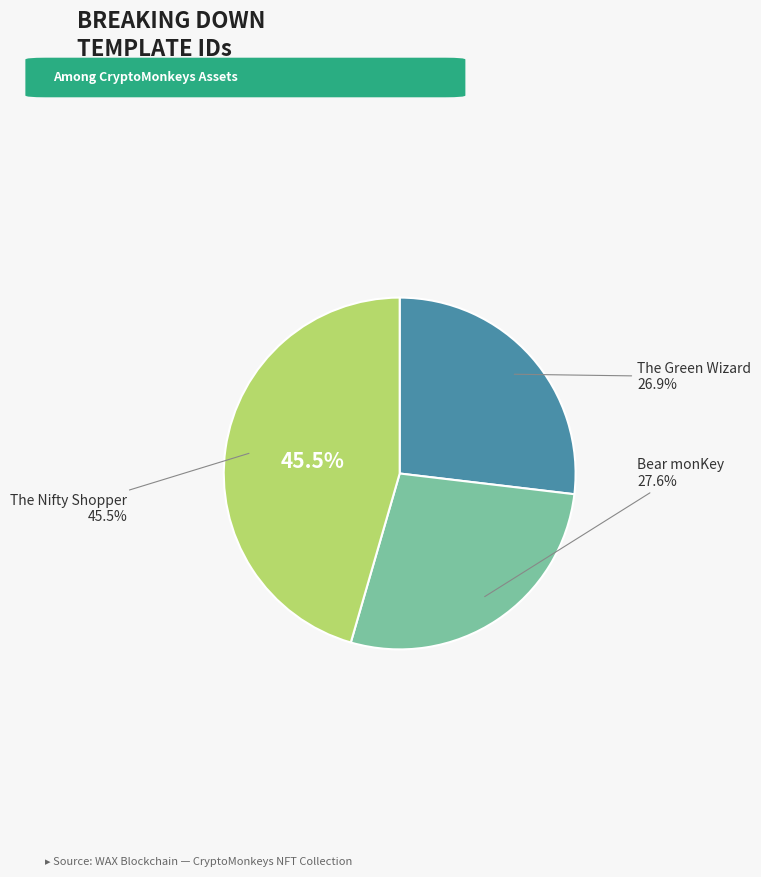

True or false: The Nifty Shopper accounts for 46% of the total.

True